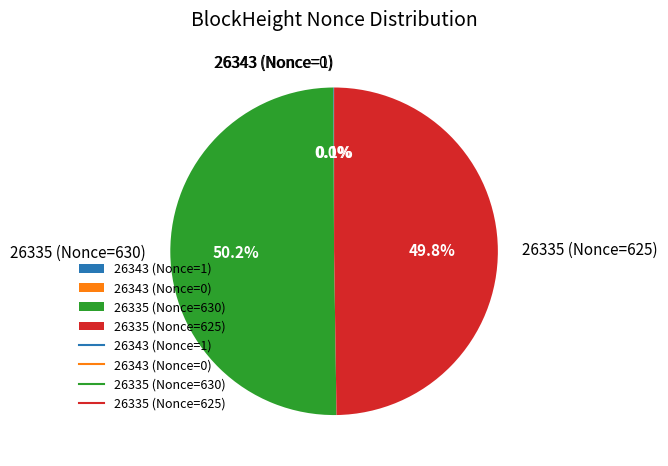

Is 26343 (Nonce=0) the majority of the pie?

No